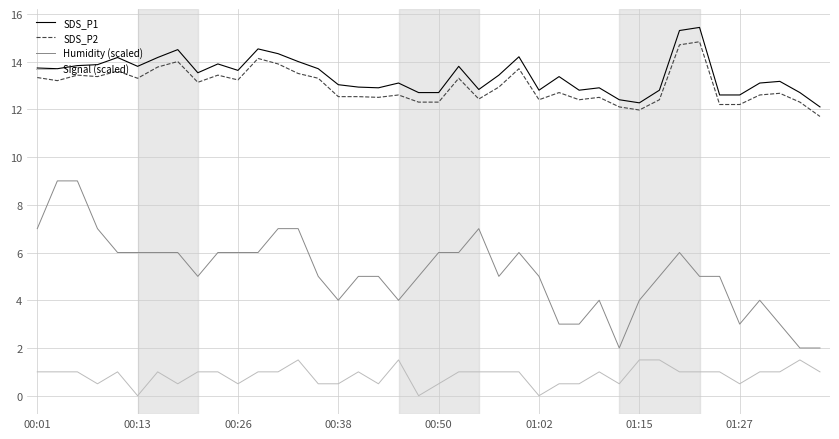

Does the chart have visible grid lines?

Yes